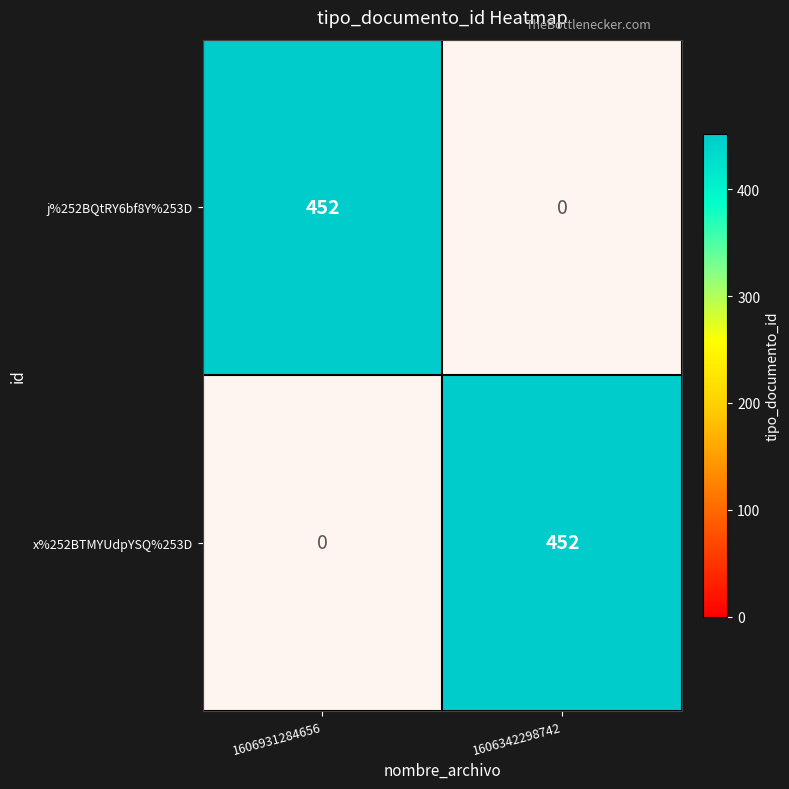

What is the sum of the x%252BTMYUdpYSQ%253D values at 1606342298742 and 1606931284656?

452